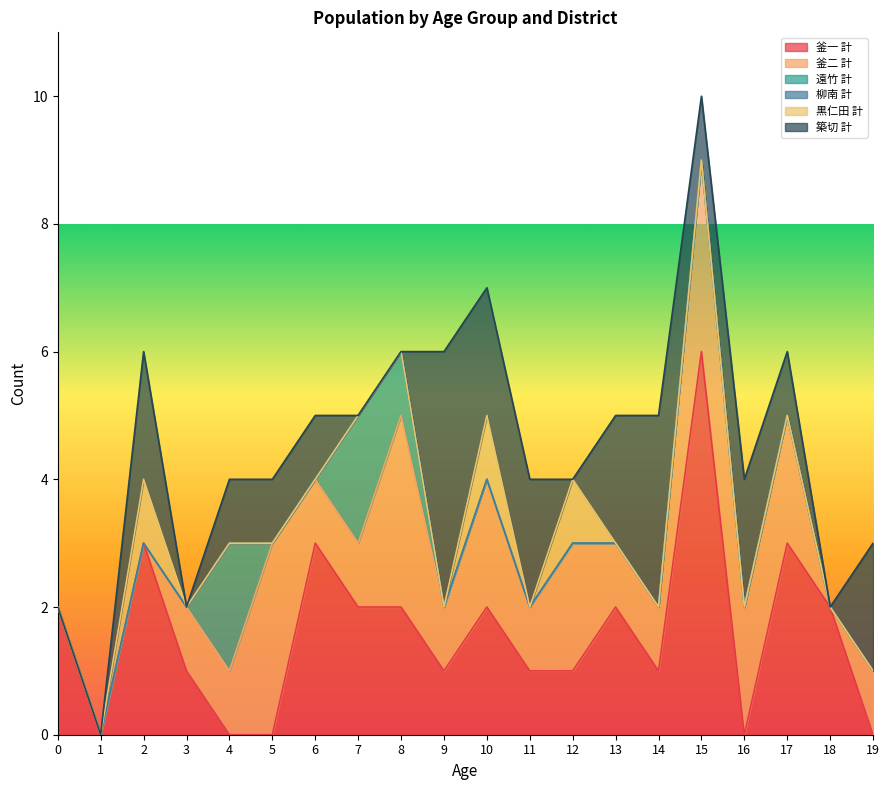

What is the greatest value displayed?

6